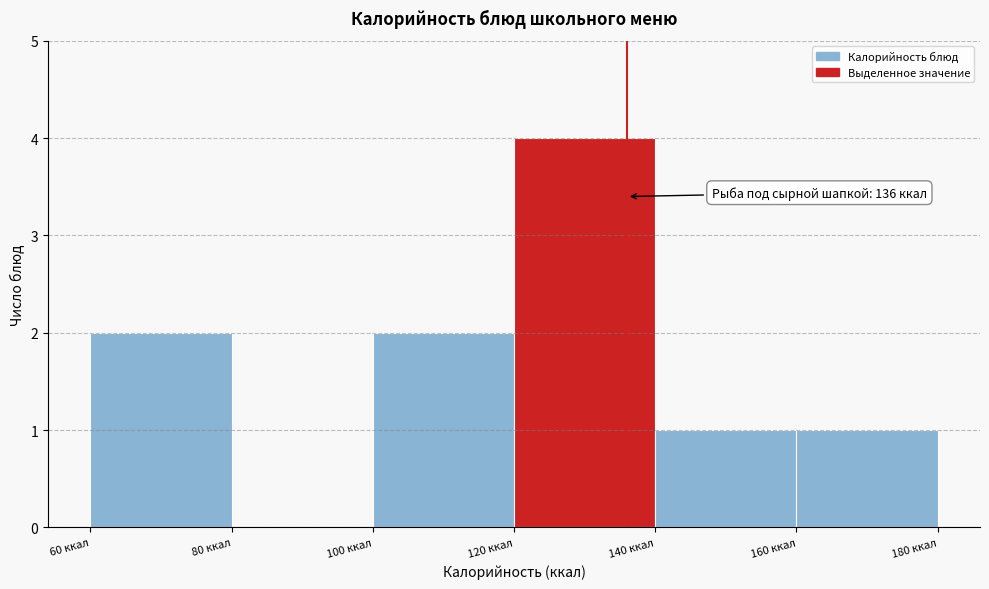

Which range on the x-axis has the tallest bar?

120 to 140